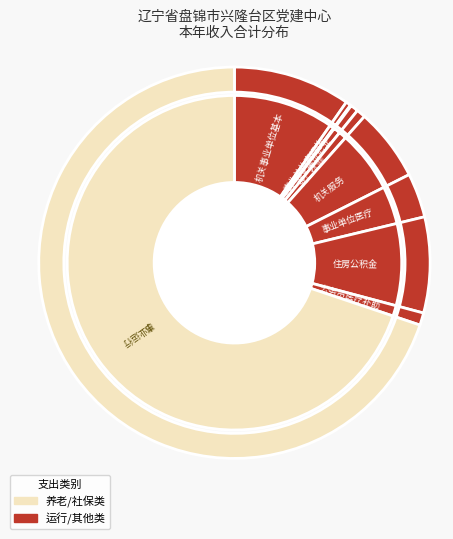

Rank the categories by value from highest to lowest.

事业运行, 机关事业单位基本养老保险缴费支出, 住房公积金, 机关服务, 事业单位医疗, 公务员医疗补助, 死亡抚恤, 机关事业单位职业年金缴费支出, 事业单位离退休, 其他行政事业单位医疗支出